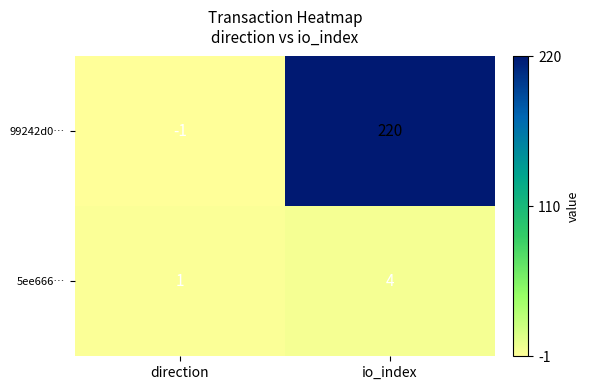

What is the sum of the 5ee666… values at io_index and direction?

5